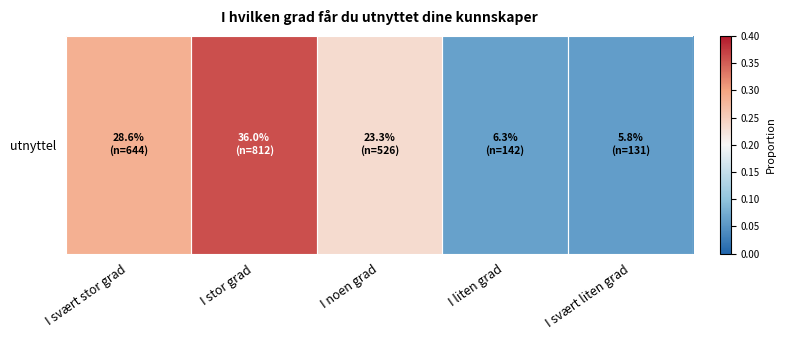

Which has a higher value, I svært stor grad or I stor grad?

I stor grad